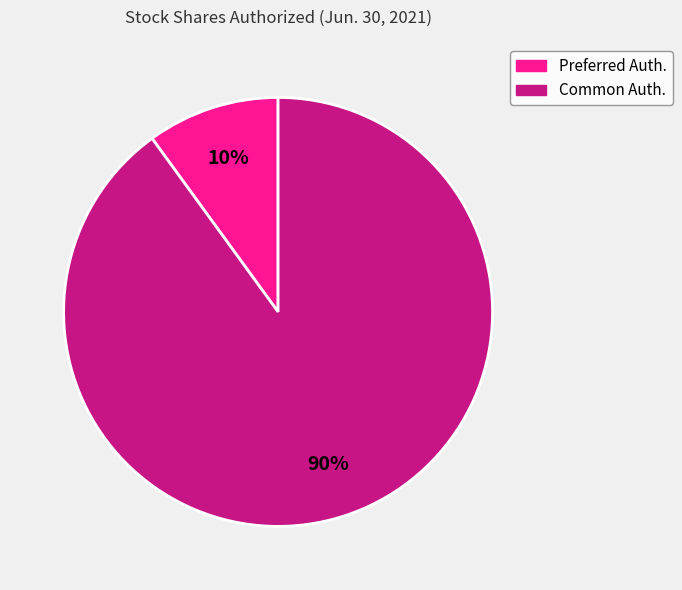

To the nearest percent, what is the average slice percentage?

50%